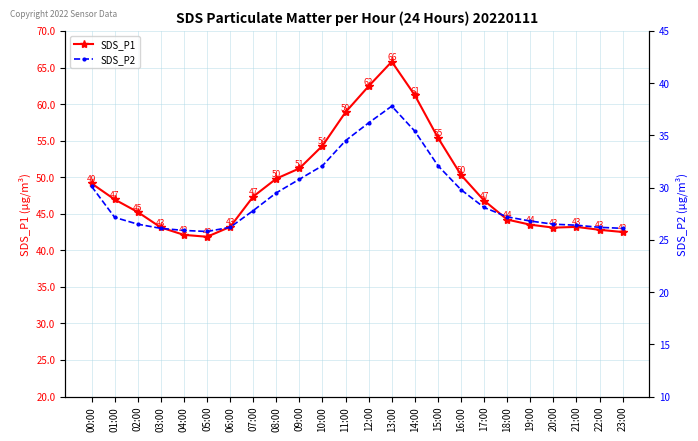

Does the chart display data point markers on the line(s)?

Yes